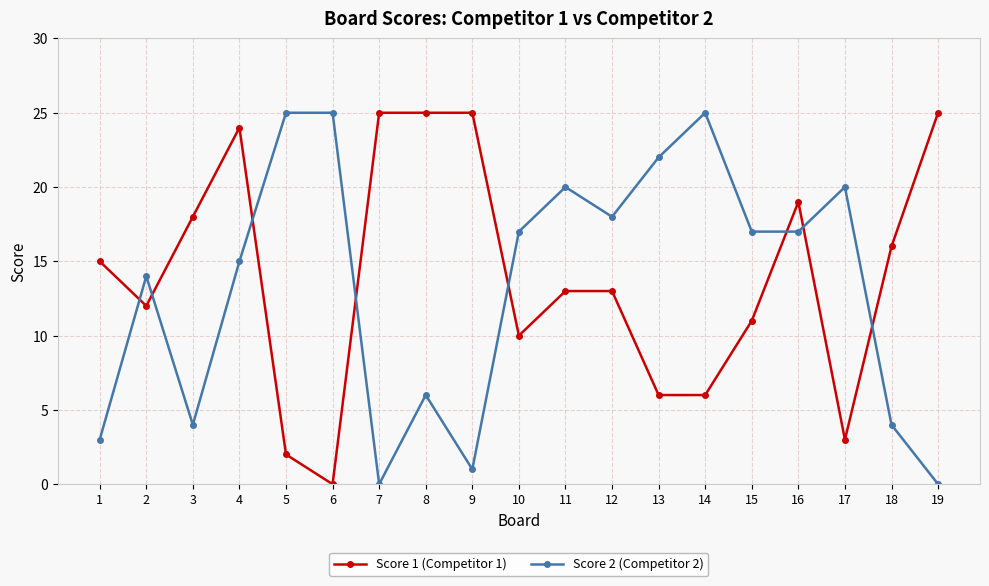

At which category is the sum across all series the highest?

4